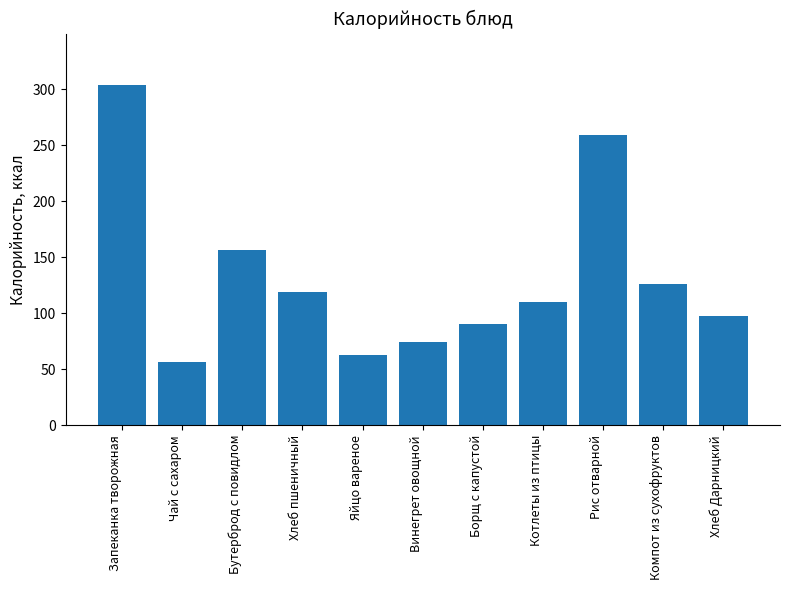

The chart shows a value of 170.9 at Хлеб Дарницкий. True or false?

False